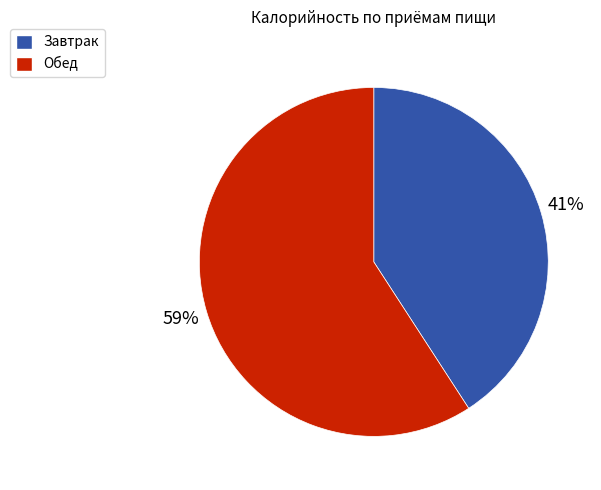

Which slice represents more than half of the pie?

Обед